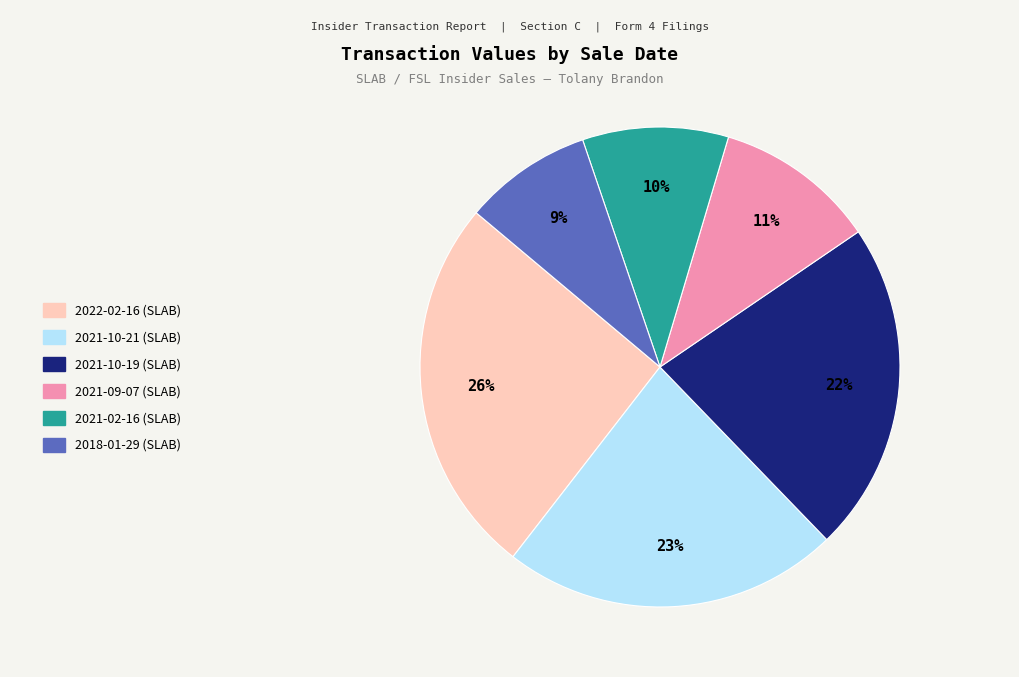

To the nearest percent, what is the average slice percentage?

17%